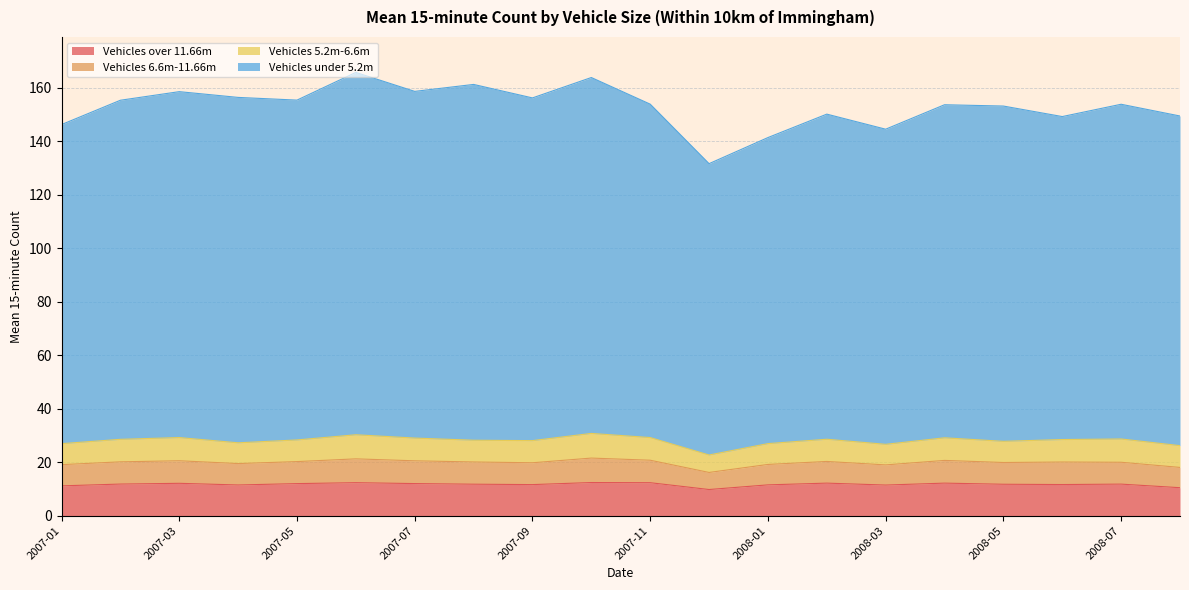

The Vehicles over 11.66m series shows 20.2 at 2007-05. True or false?

False